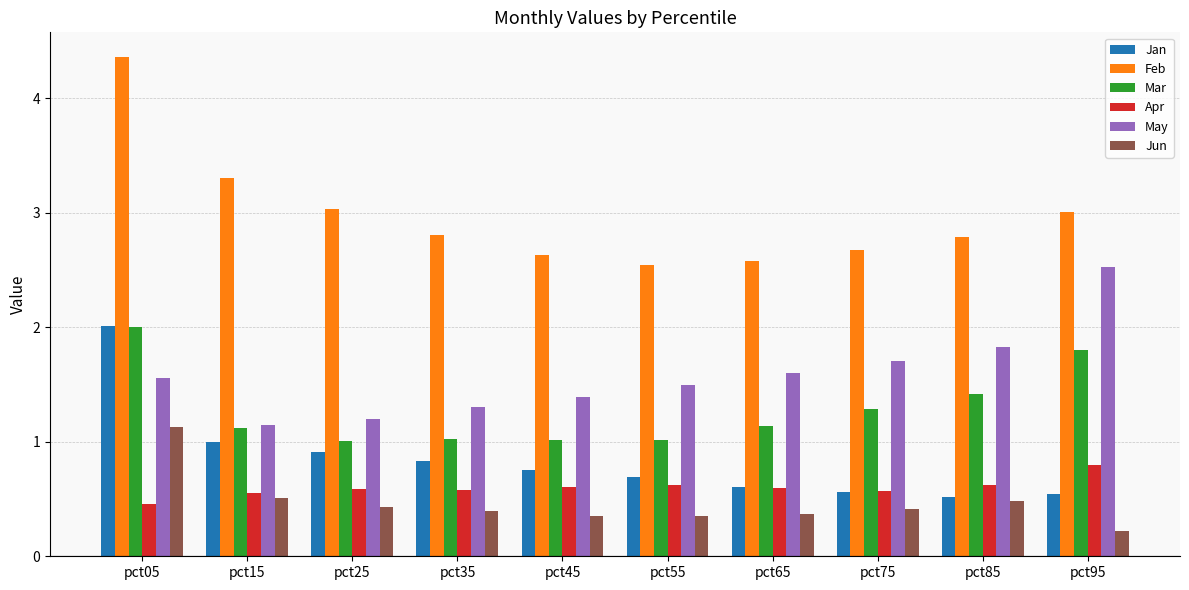

Does the chart contain stacked bars?

No